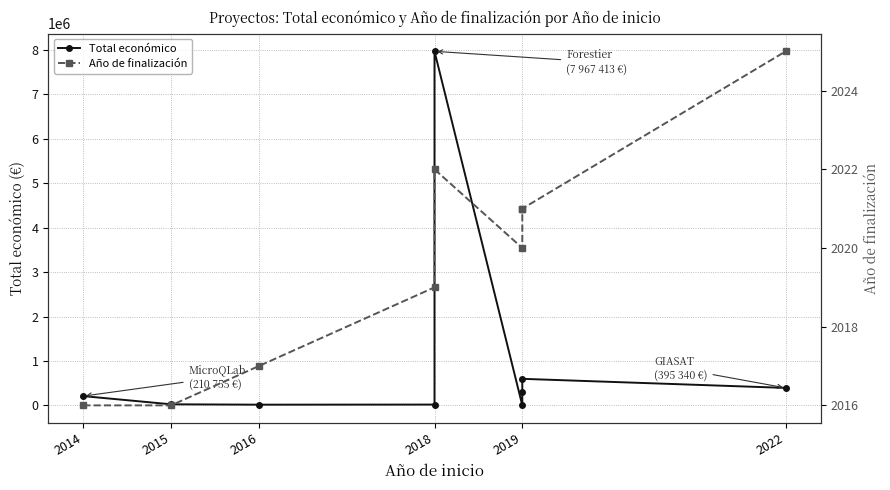

What are all the series names shown in the legend?

Total económico, Año de finalización